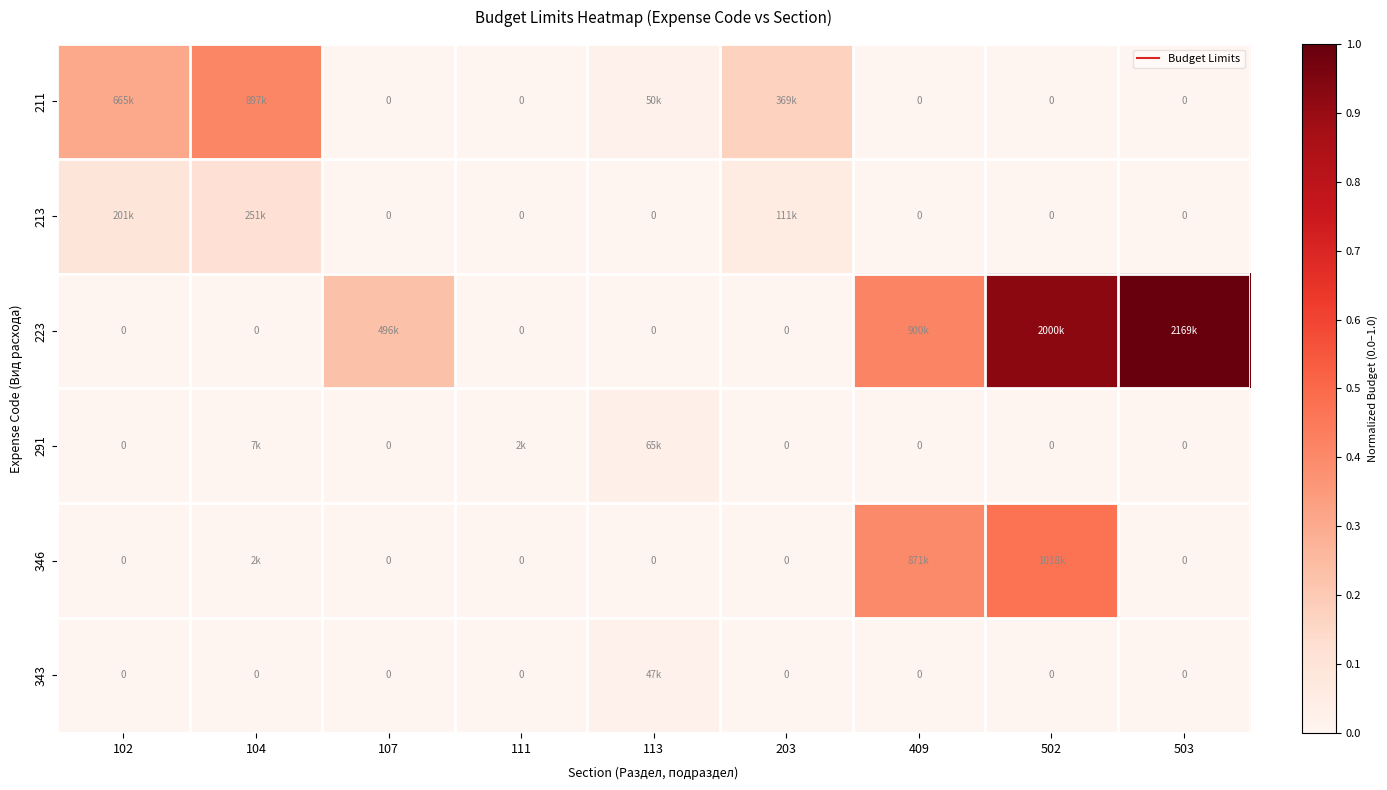

Rank the series at 102 from lowest to highest value.

223, 291, 346, 343, 213, 211